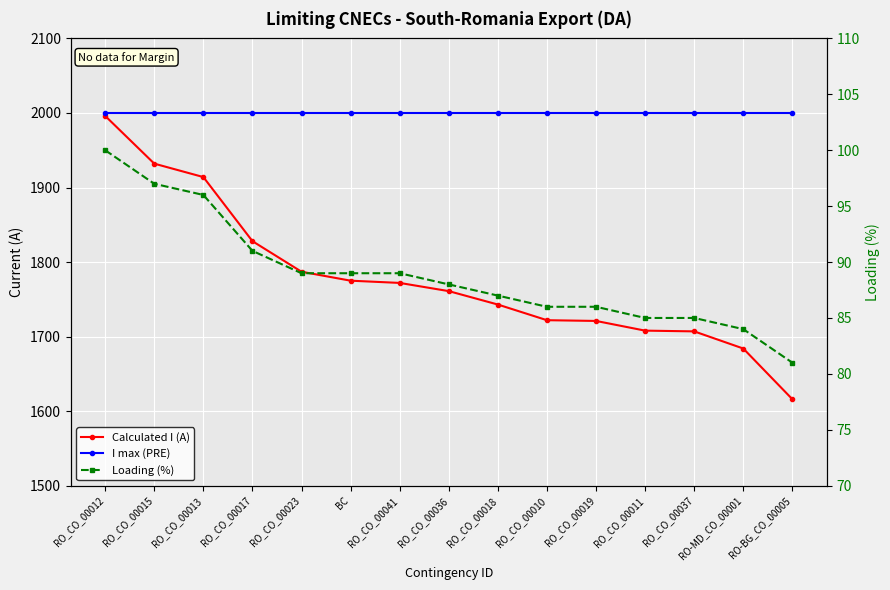

Reading left to right, list all the values displayed in this chart.

Calculated I (A): 1996	1932	1914	1828	1787	1775	1772	1761	1743	1722	1721	1708	1707	1684	1616
I max (PRE): 2000	2000	2000	2000	2000	2000	2000	2000	2000	2000	2000	2000	2000	2000	2000
Loading (%): 100	97	96	91	89	89	89	88	87	86	86	85	85	84	81